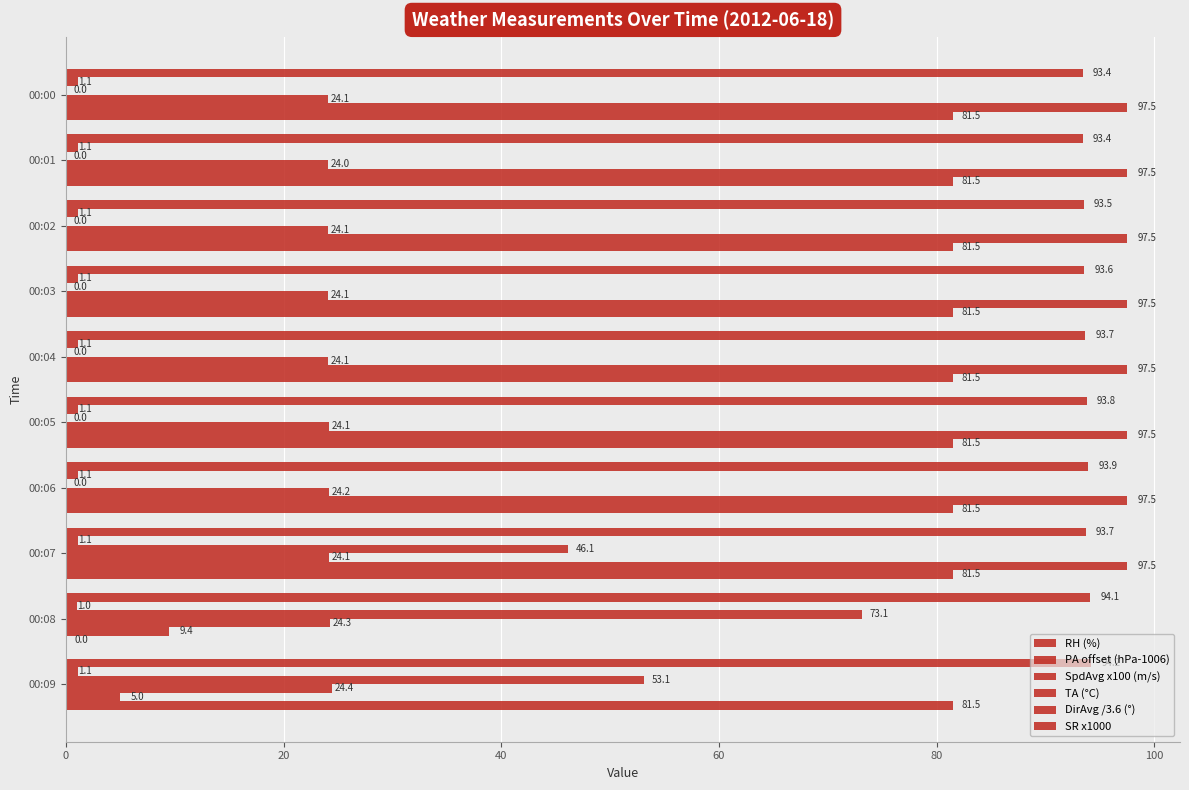

Count the number of categories in the chart.

10